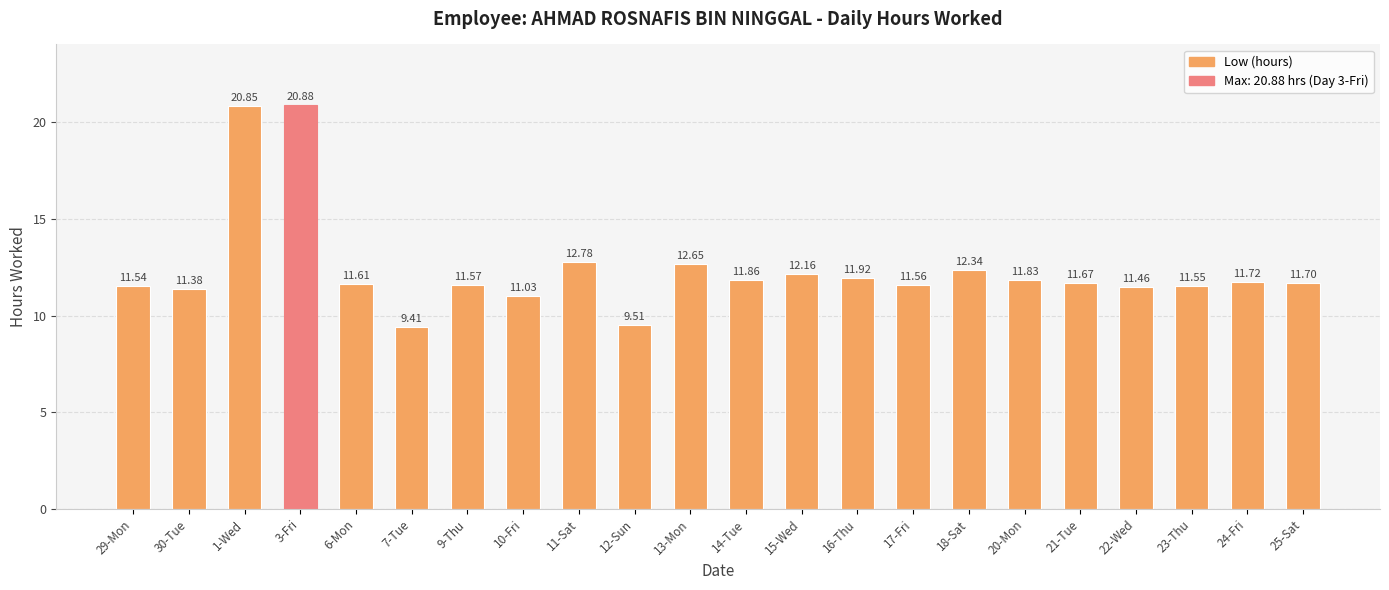

How many bars are there in total?

22